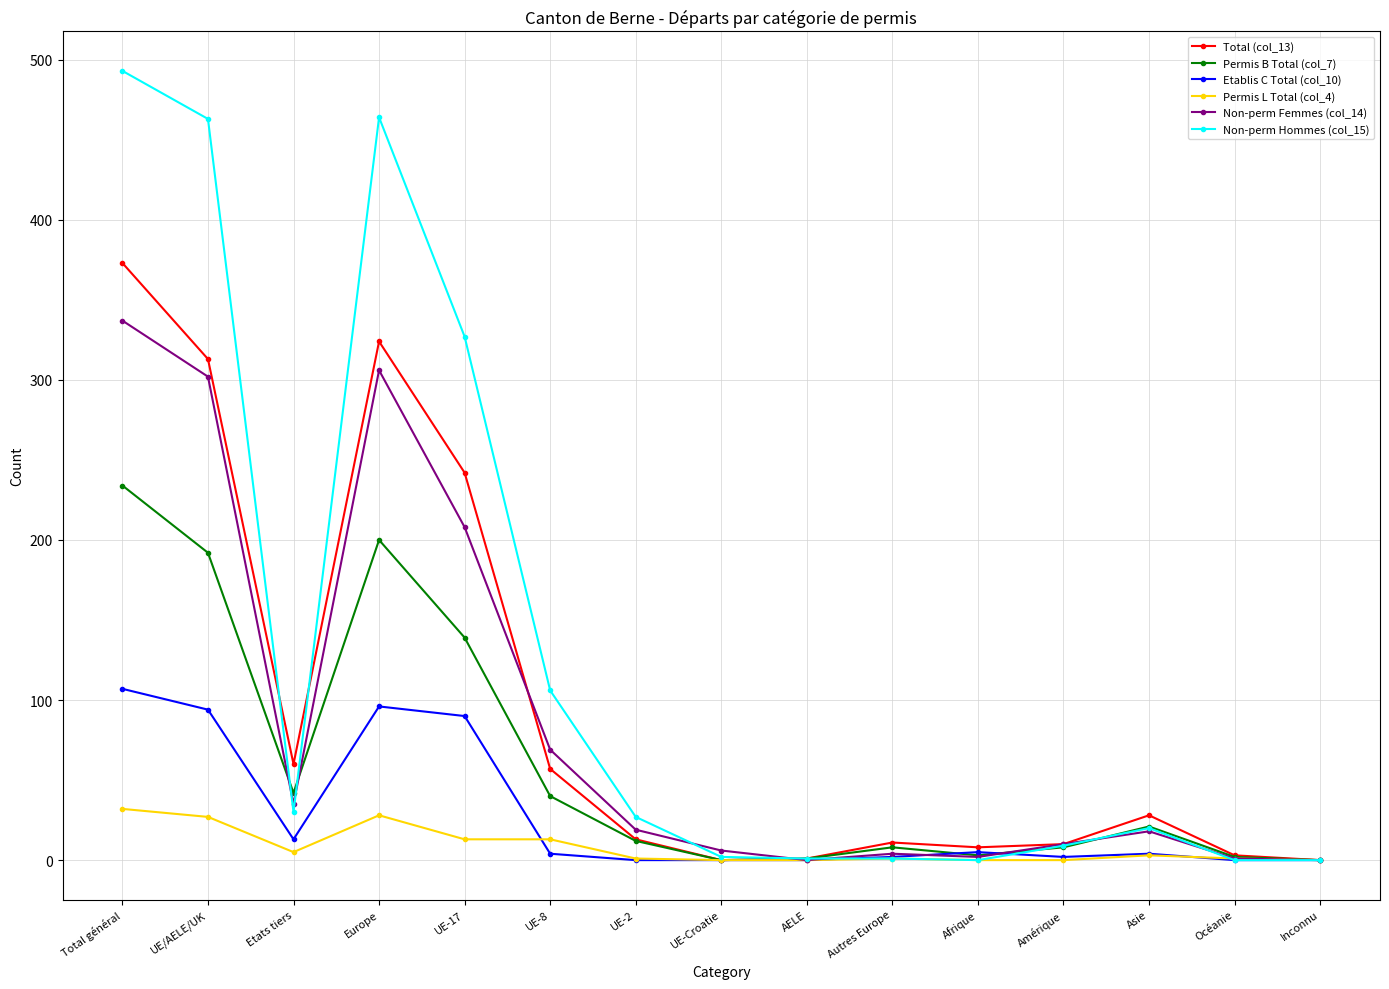

Where is Permis B Total (col_7) nearest to the value 117?

UE-17